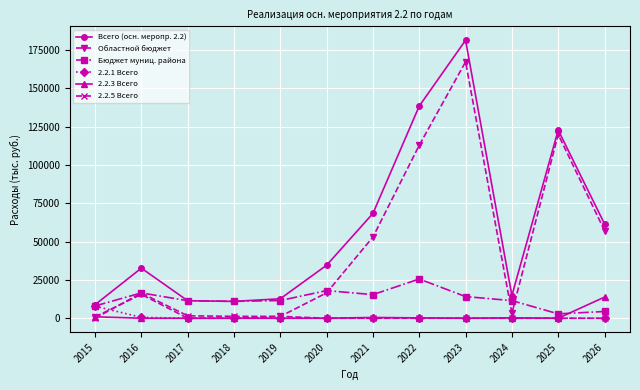

Which series has the widest spread of values?

Всего (осн. меропр. 2.2)